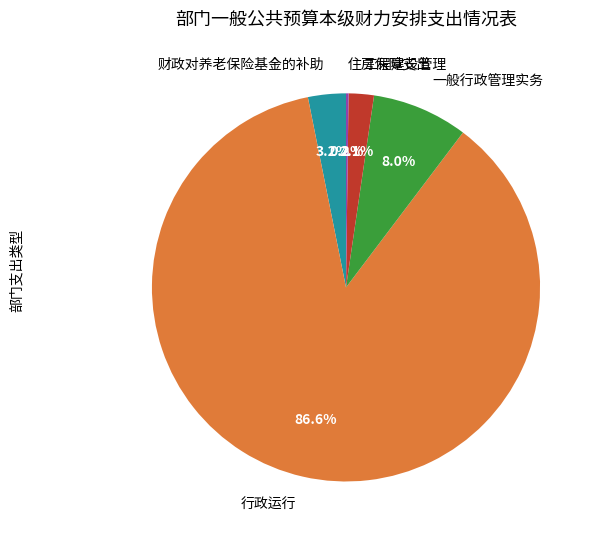

What portion of the pie excludes 一般行政管理实务?

92.0%